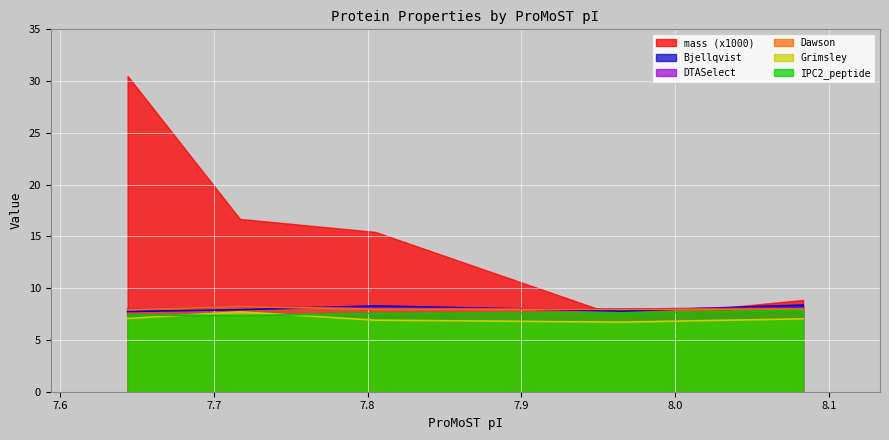

What is the difference between the maximum and minimum values in the IPC2_peptide series?

0.5